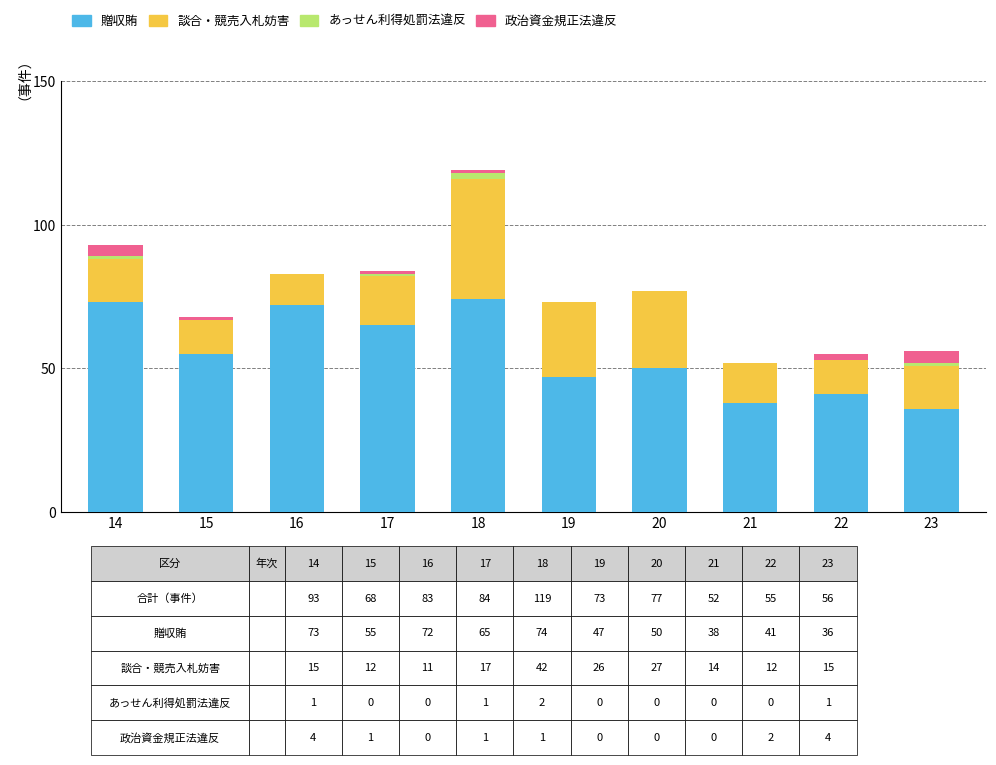

True or false: 贈収賄 has a value of 41 at 22.

True